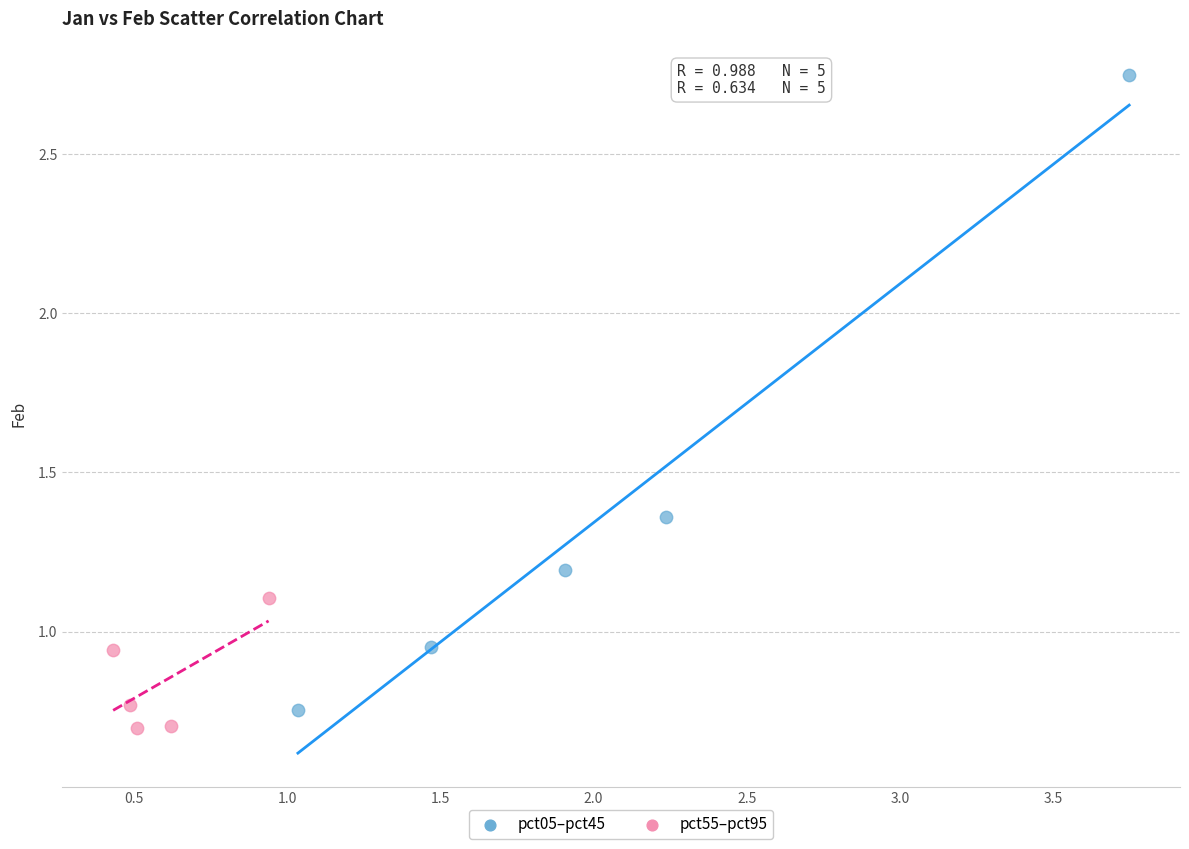

Which series contains the highest Y value?

pct05–pct45